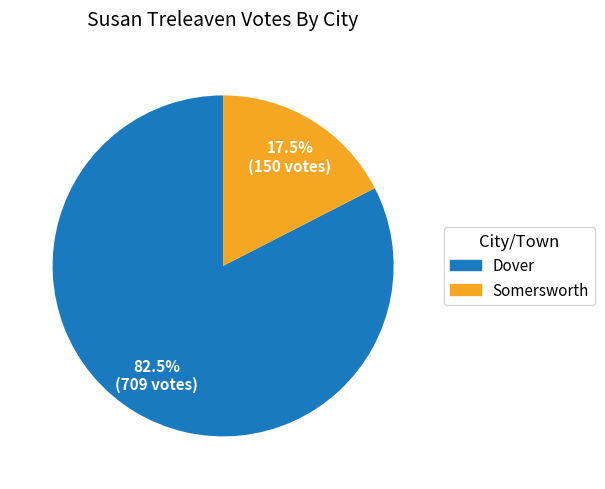

Which category has the biggest portion of the pie?

Dover